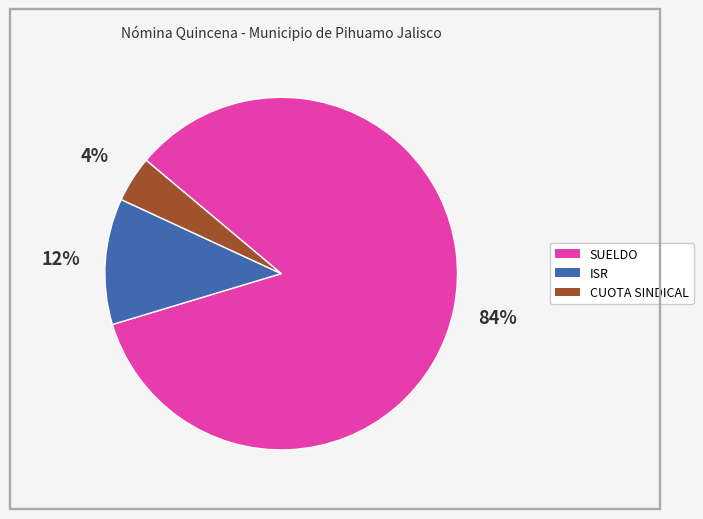

Which slice is the smallest?

CUOTA SINDICAL